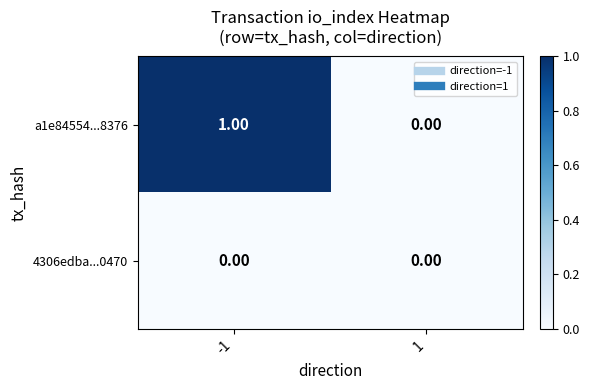

Which series has the widest spread of values?

a1e84554...8376